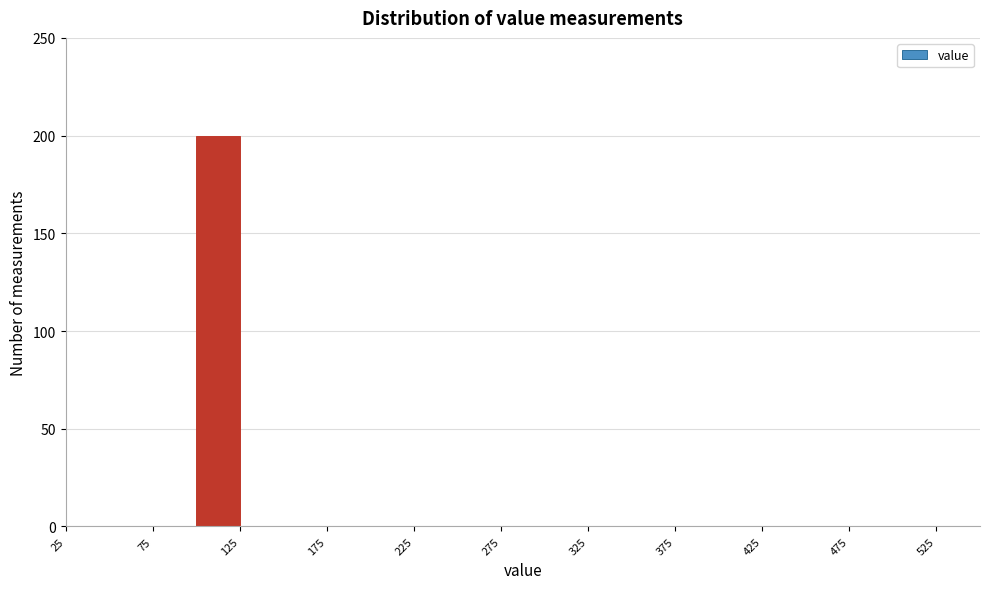

Reading left to right, transcribe this chart: for each bar, give the range it covers on the x-axis and its height. The values are not printed on the chart, so give them approximately, as read against the axis.

25 to 50: 0
50 to 75: 0
75 to 100: 0
100 to 125: 200
125 to 150: 0
150 to 175: 0
175 to 200: 0
200 to 225: 0
225 to 250: 0
250 to 275: 0
275 to 300: 0
300 to 325: 0
325 to 350: 0
350 to 375: 0
375 to 400: 0
400 to 425: 0
425 to 450: 0
450 to 475: 0
475 to 500: 0
500 to 525: 0
525 to 550: 0